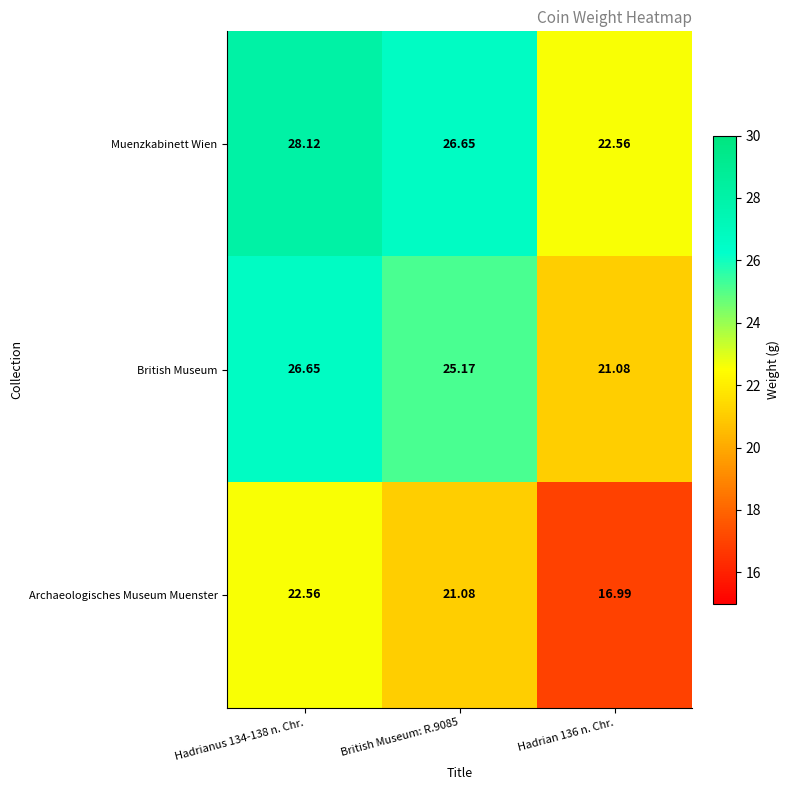

Which series has the largest total across all categories?

Muenzkabinett Wien